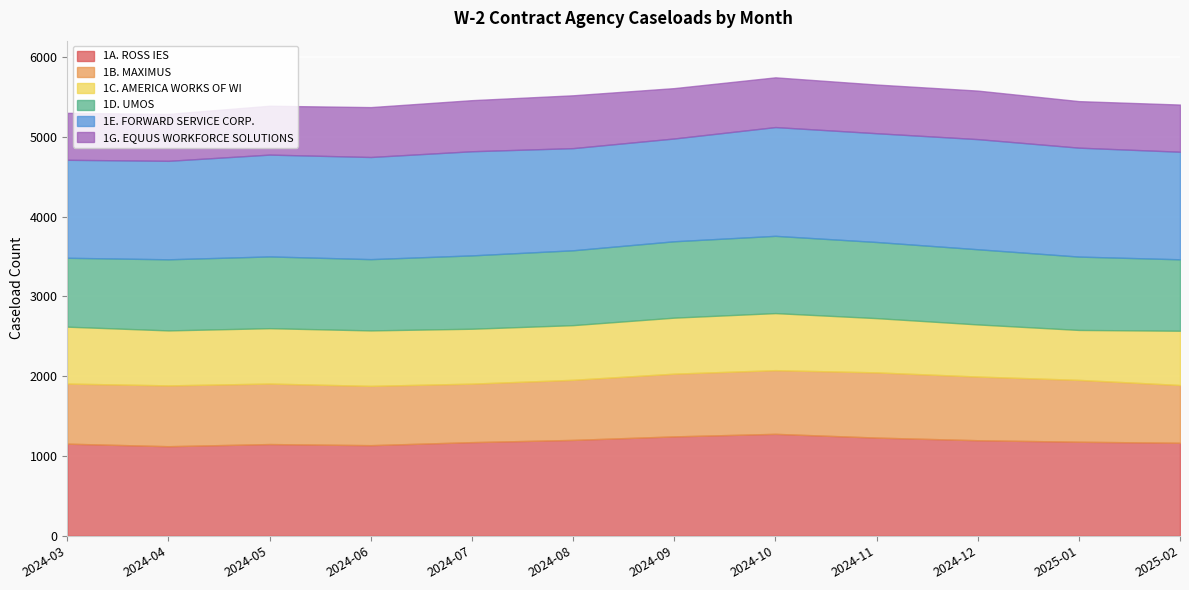

Reading right to left, list all the values displayed in this chart.

1A. ROSS IES: 1166	1179	1198	1231	1278	1246	1202	1174	1136	1150	1123	1155
1B. MAXIMUS: 724	775	798	817	798	786	753	733	743	758	762	753
1C. AMERICA WORKS OF WI: 680	626	653	680	715	702	685	688	695	694	689	713
1D. UMOS: 895	919	942	954	968	957	938	919	893	899	891	863
1E. FORWARD SERVICE CORP.: 1348	1365	1380	1363	1363	1288	1280	1305	1280	1276	1234	1228
1G. EQUUS WORKFORCE SOLUTIONS: 591	583	608	610	623	631	662	640	625	612	588	588